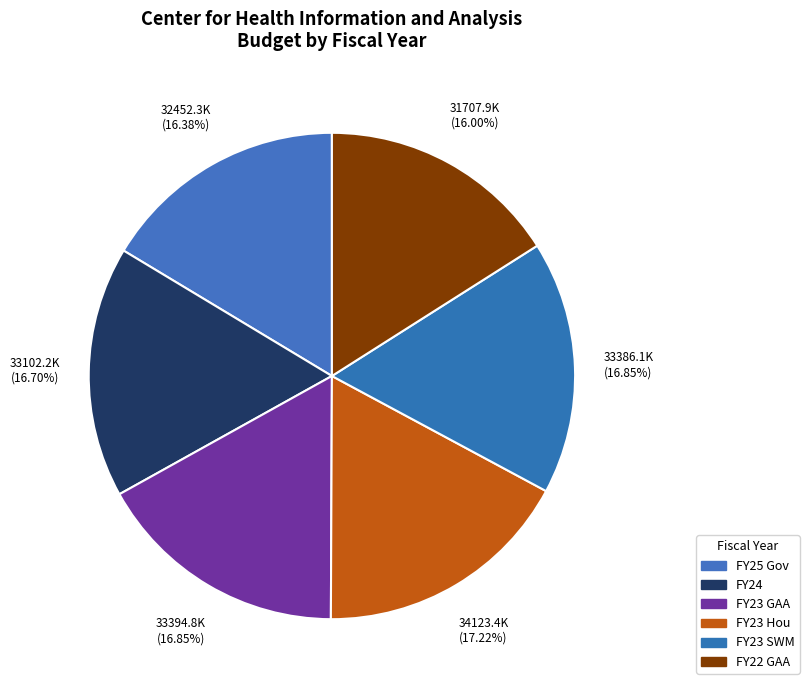

To the nearest percent, what is the average slice percentage?

17%